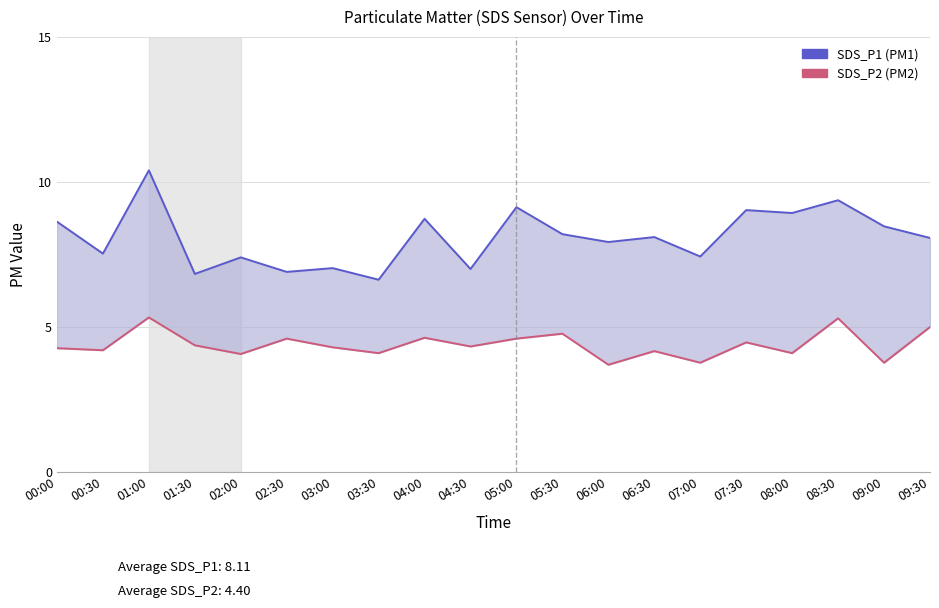

How many distinct data groups are displayed?

2